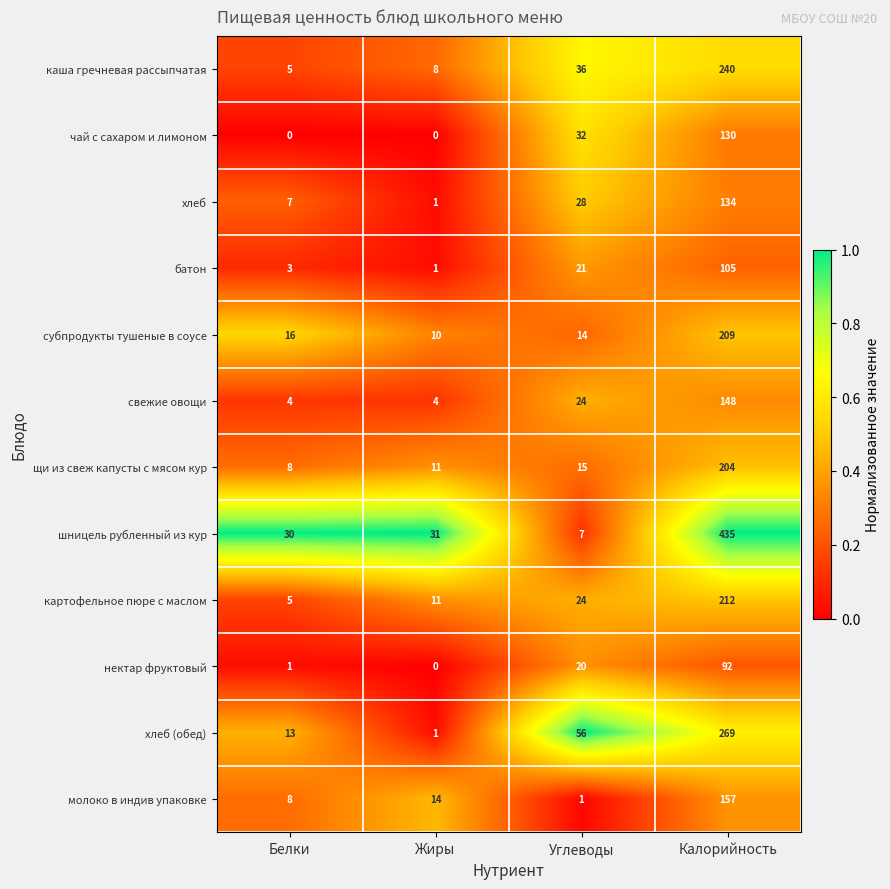

At which category does the chart reach its peak across all series?

Калорийность